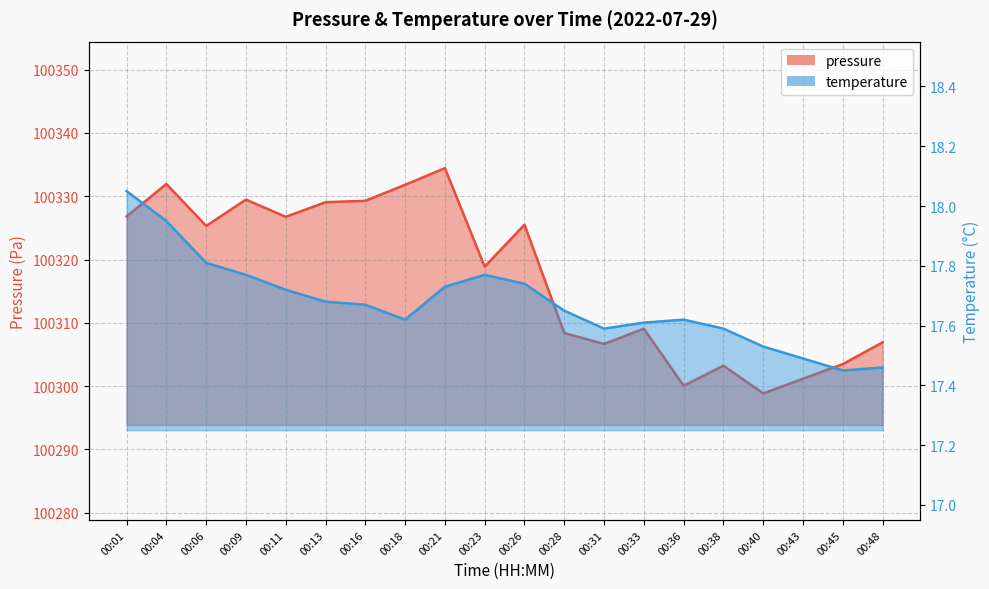

At which category does temperature reach its first local valley?

00:18